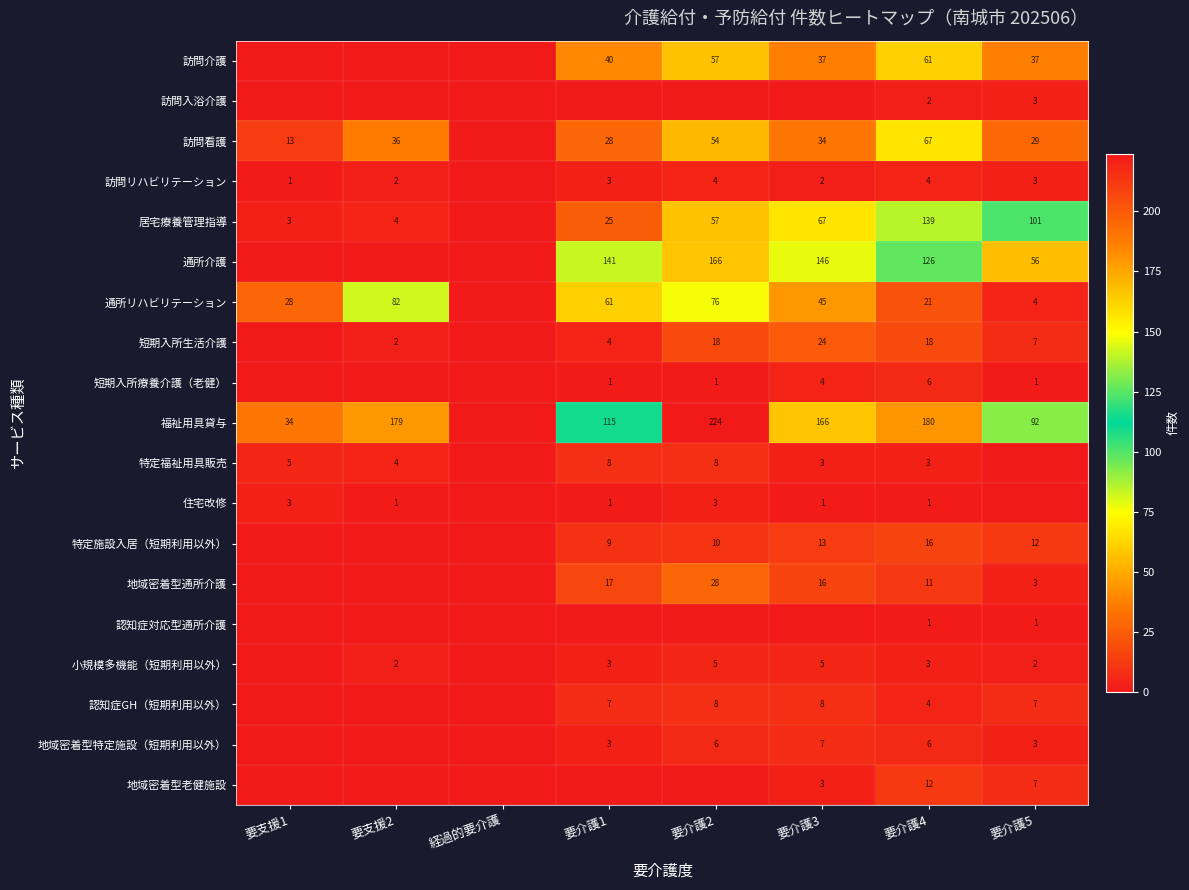

At which category does the chart reach its minimum across all series?

要支援1